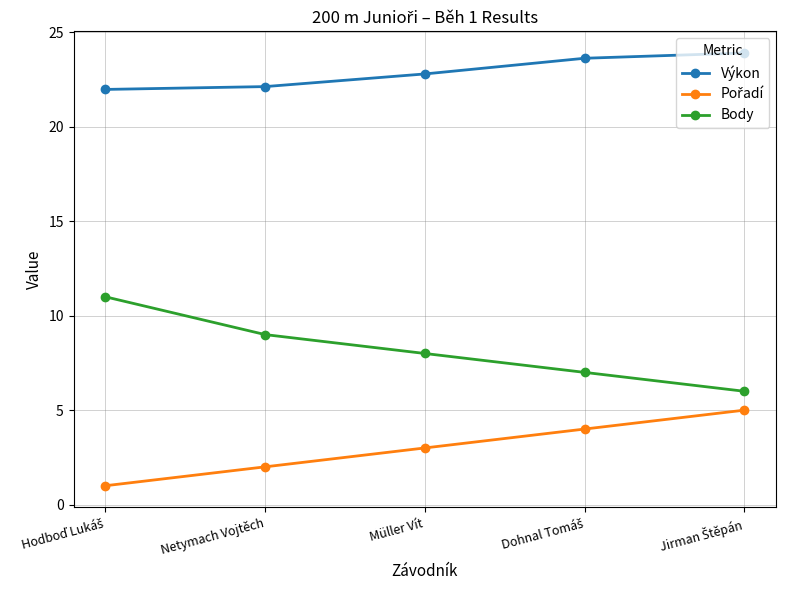

What is the difference between the highest and lowest values at Müller Vít?

19.8